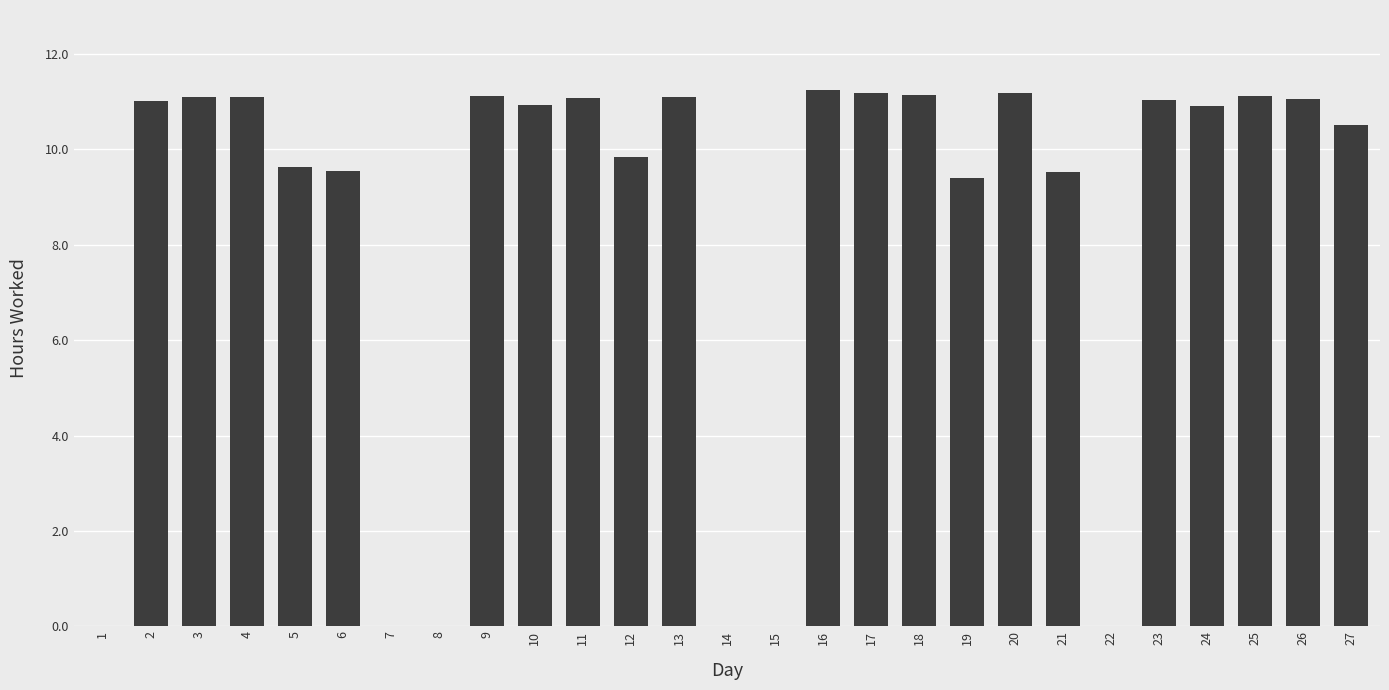

What is the greatest value displayed?

11.2